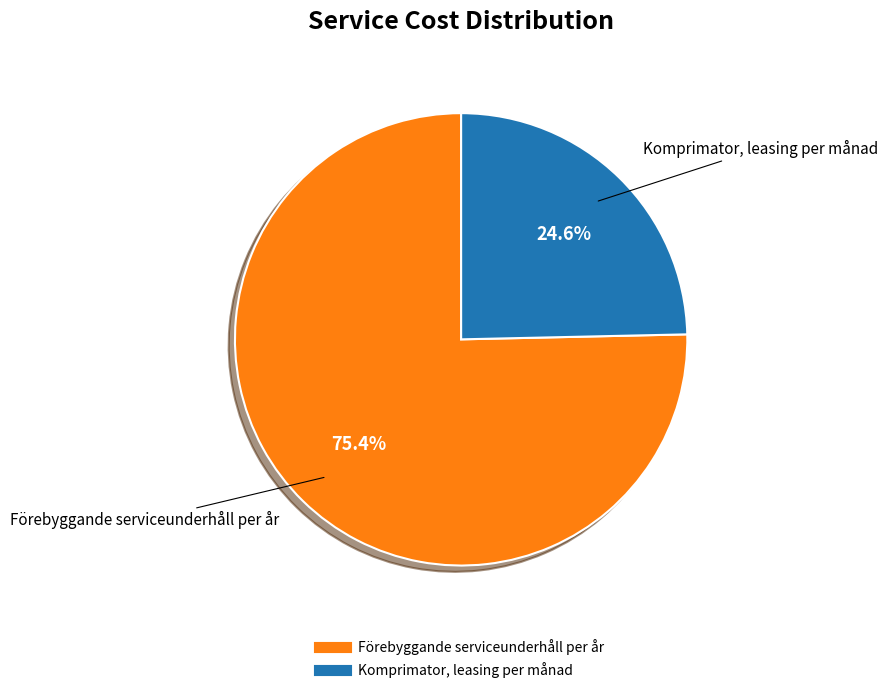

To the nearest percent, what portion does Förebyggande serviceunderhåll per år represent?

75%